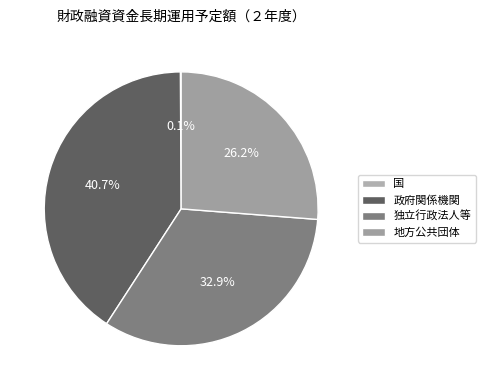

Combined, what portion of the pie is 国 and 地方公共団体?

26.3%